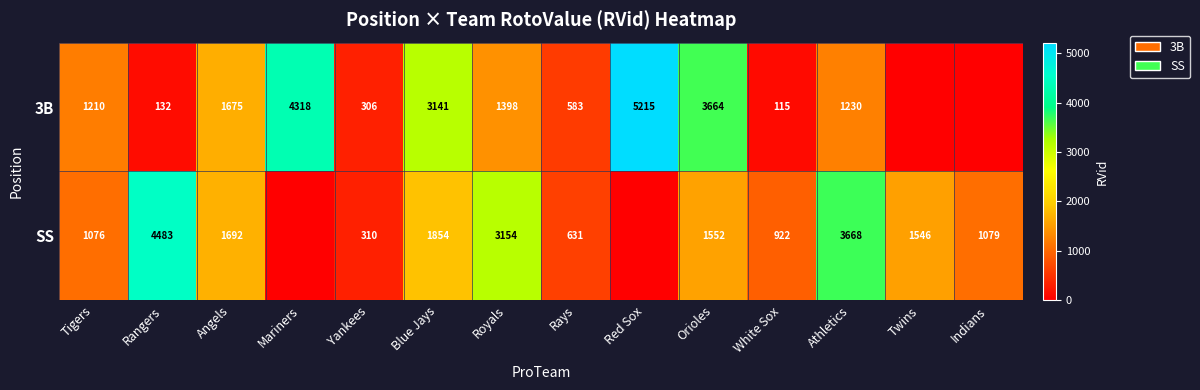

What is the difference between the highest and lowest values at Mariners?

4318